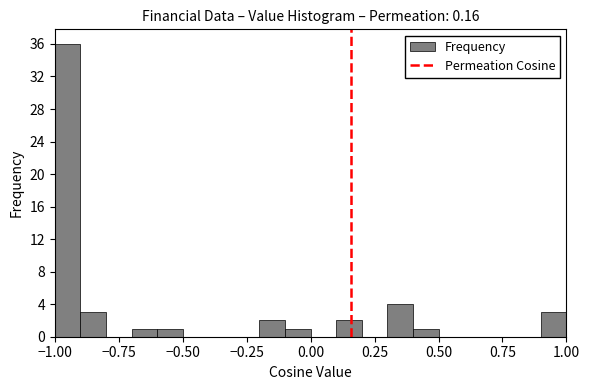

Read against the x-axis, roughly where is the centre of the tallest bar?

-0.95